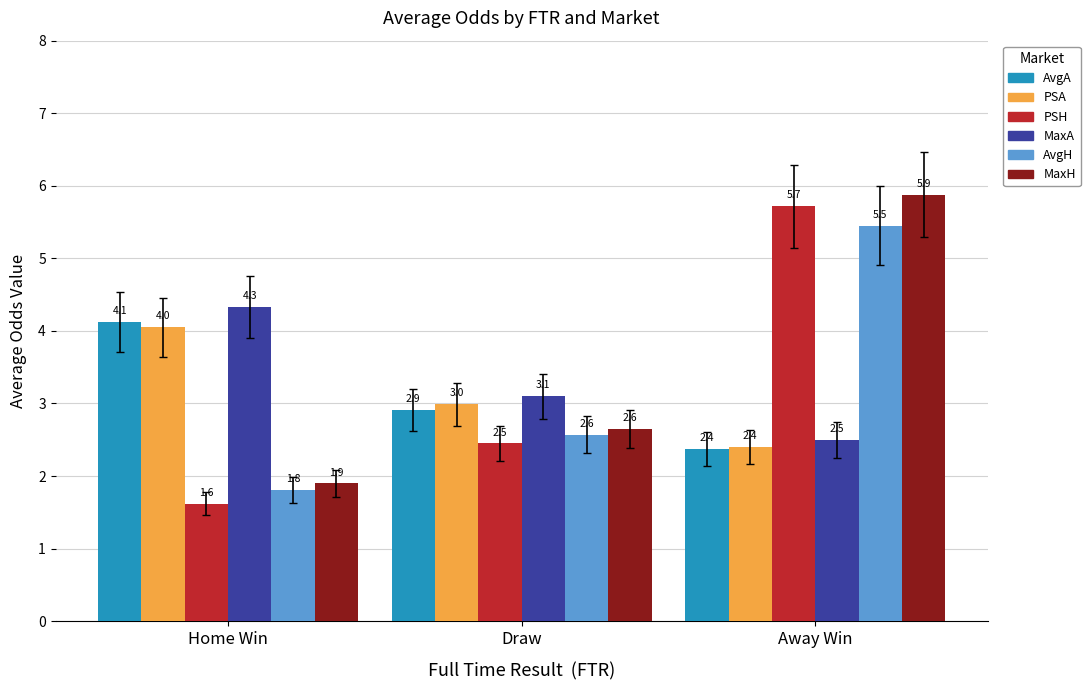

How many bars are there in total?

18